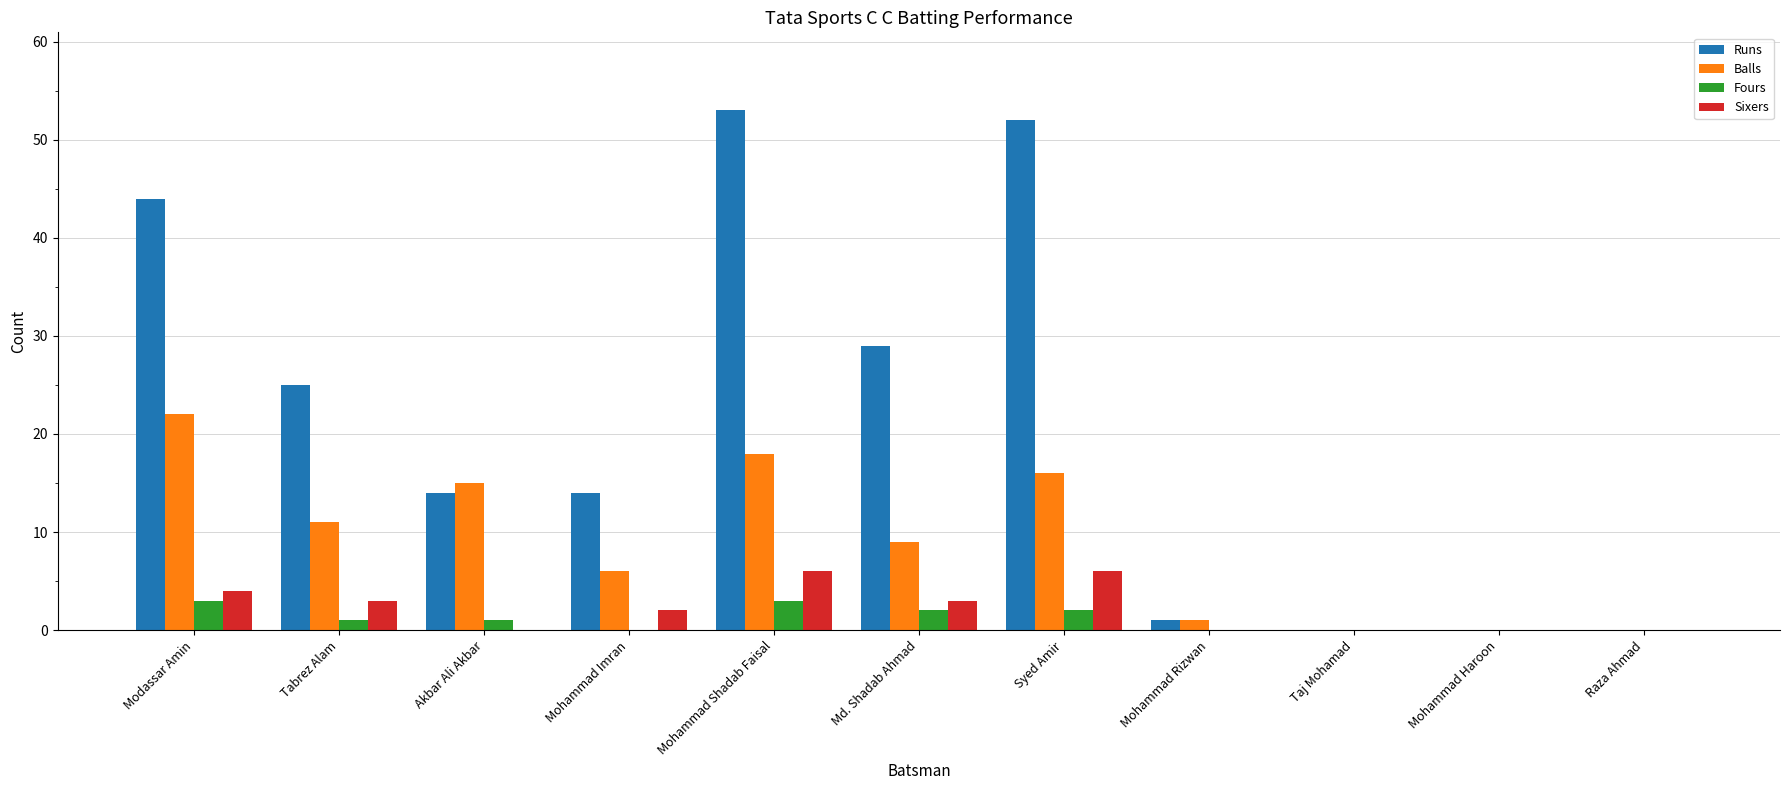

What is the sum of all Runs values?

232